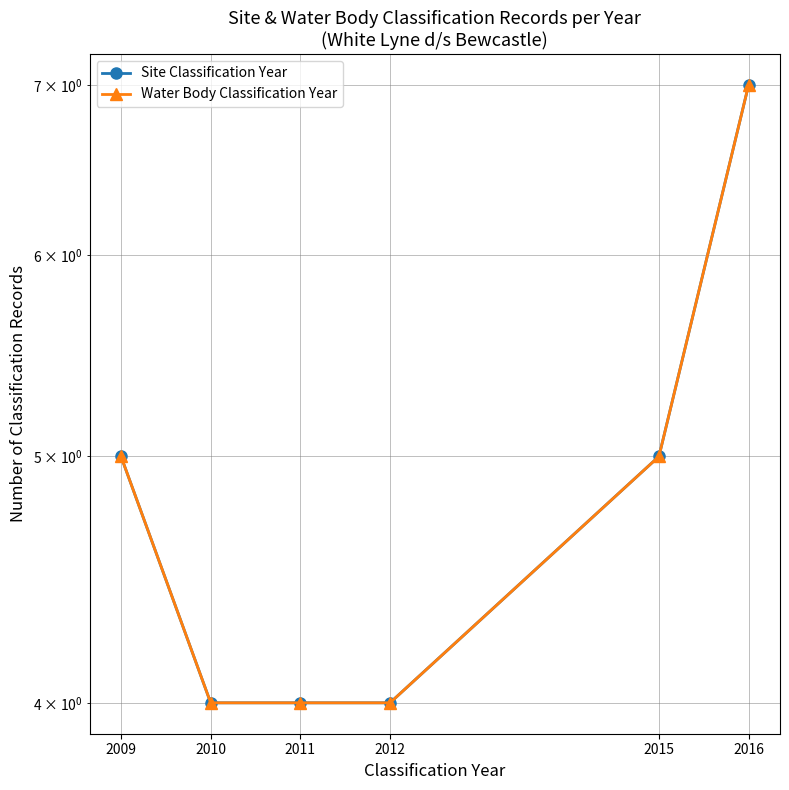

Read the Water Body Classification Year value at 2012.

4